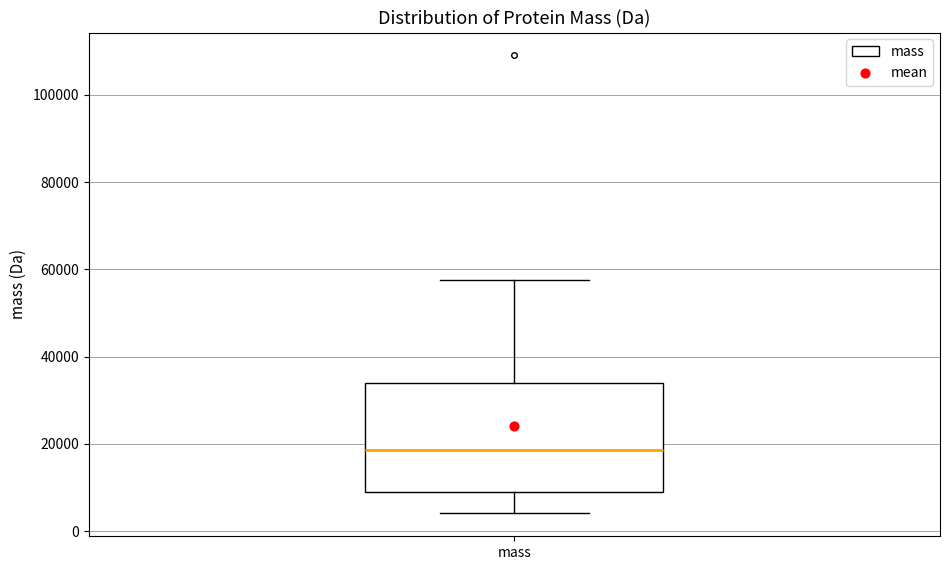

Transcribe this box plot: give where the median line is, the range the box spans, and where the two whiskers end, as read against the y-axis. The values are not printed on the chart, so give them approximately, as read against the axis.

median 18000, box 8000 to 34000, whiskers 4000 to 58000